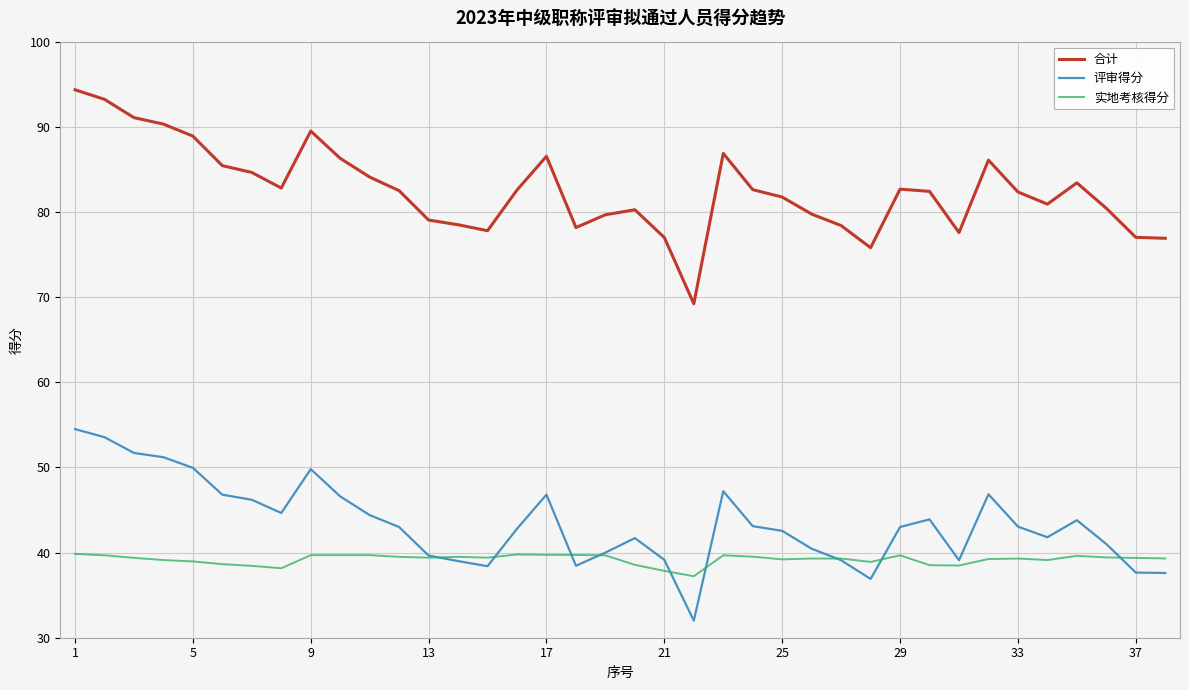

True or false: 实地考核得分 and 合计 intersect in this chart.

False